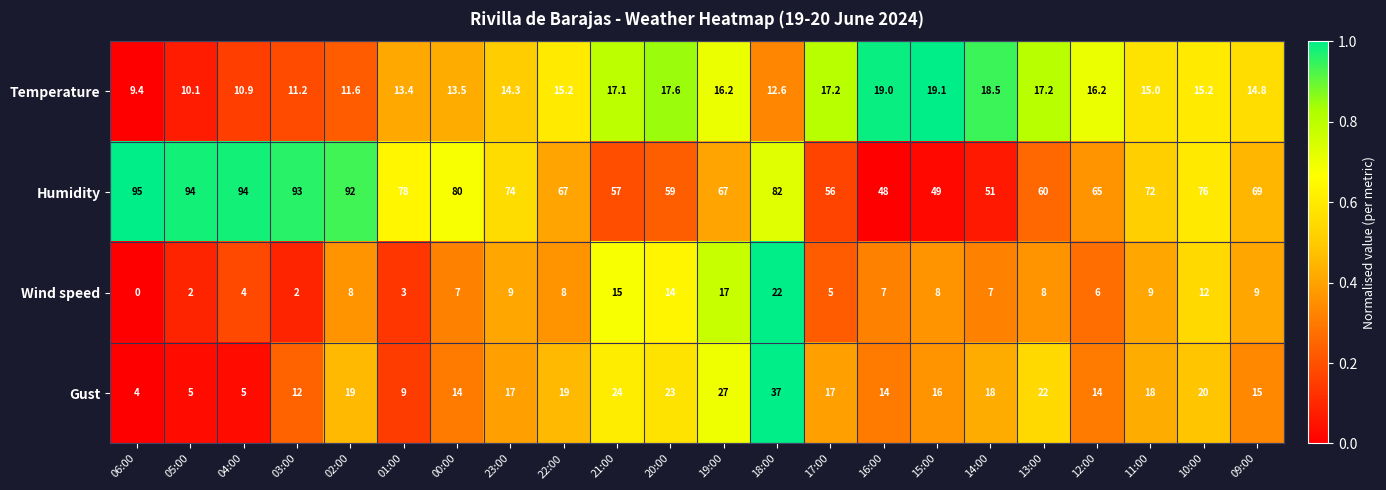

What value does the Humidity series have at 15:00?

49.0